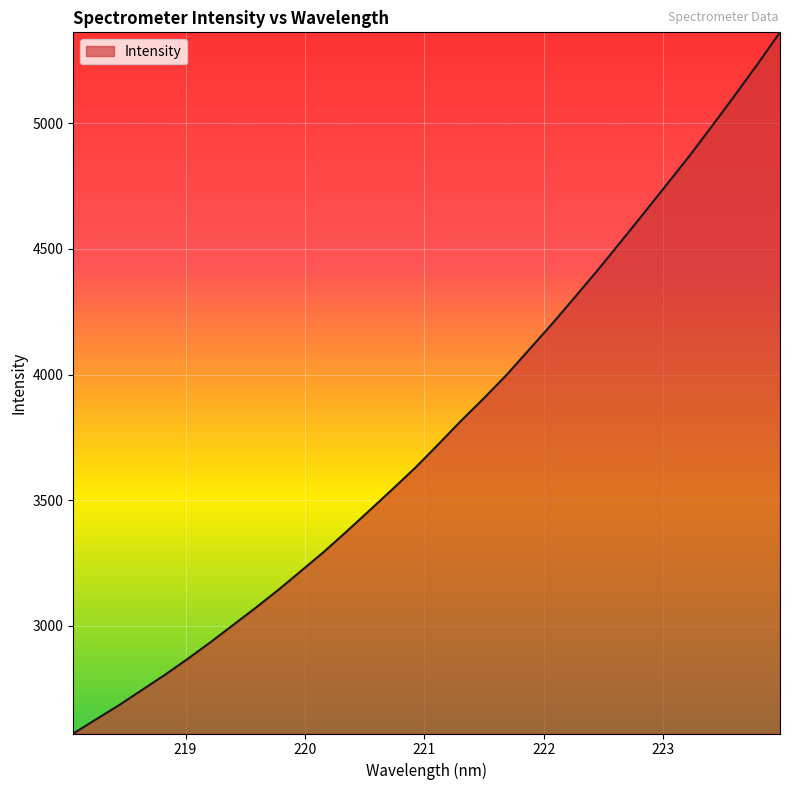

How many lines are shown in the chart?

1